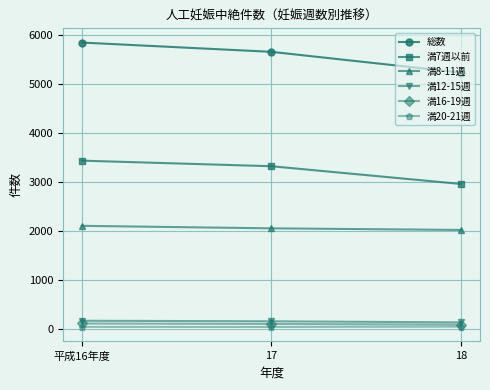

What is the value of the 満7週以前 point at the 2nd from the left?

3322